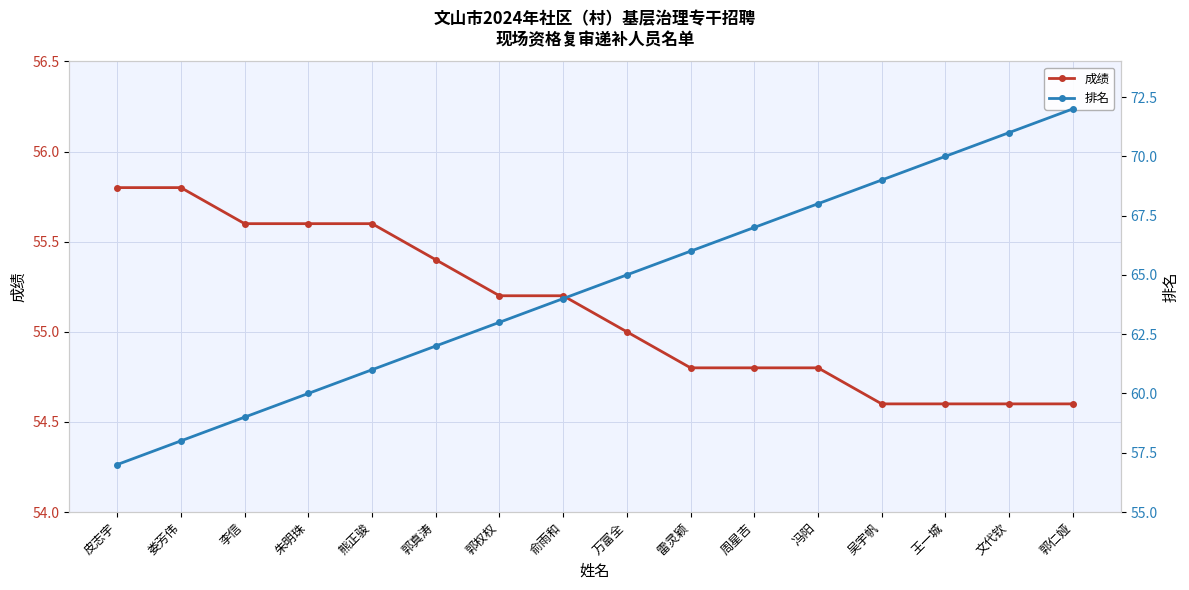

List the series in order of their peak value, lowest first.

成绩, 排名